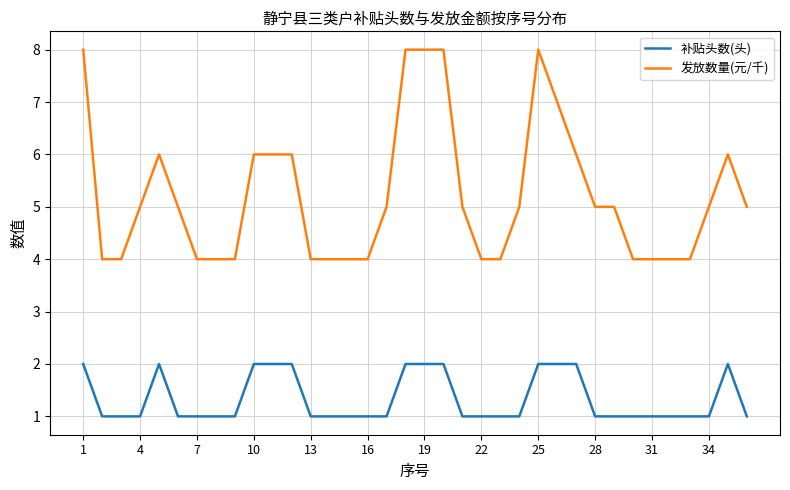

How many categories are shown in the chart?

36